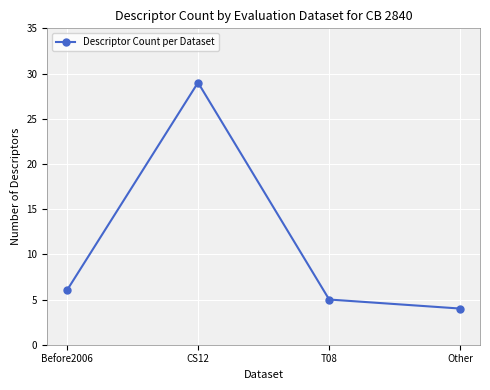

What is the value of the 2nd point from the left?

29